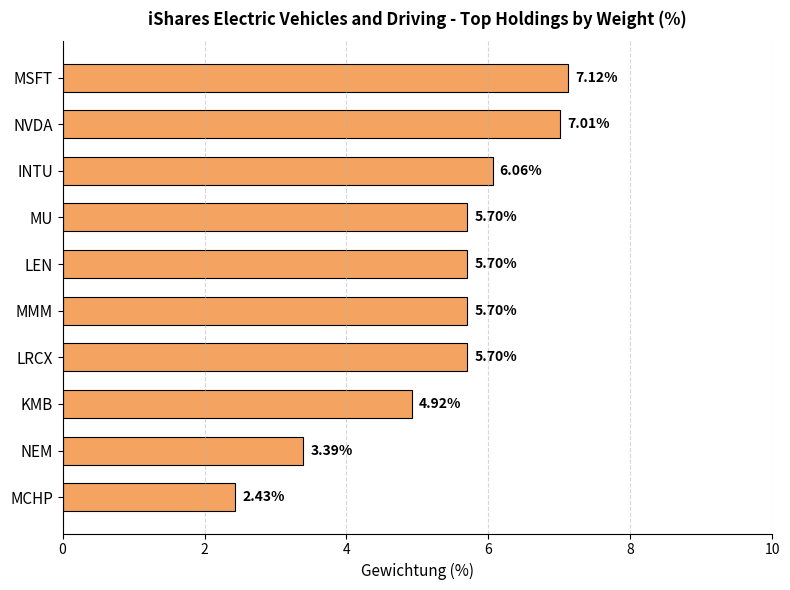

Which category has the highest value across all series?

MSFT